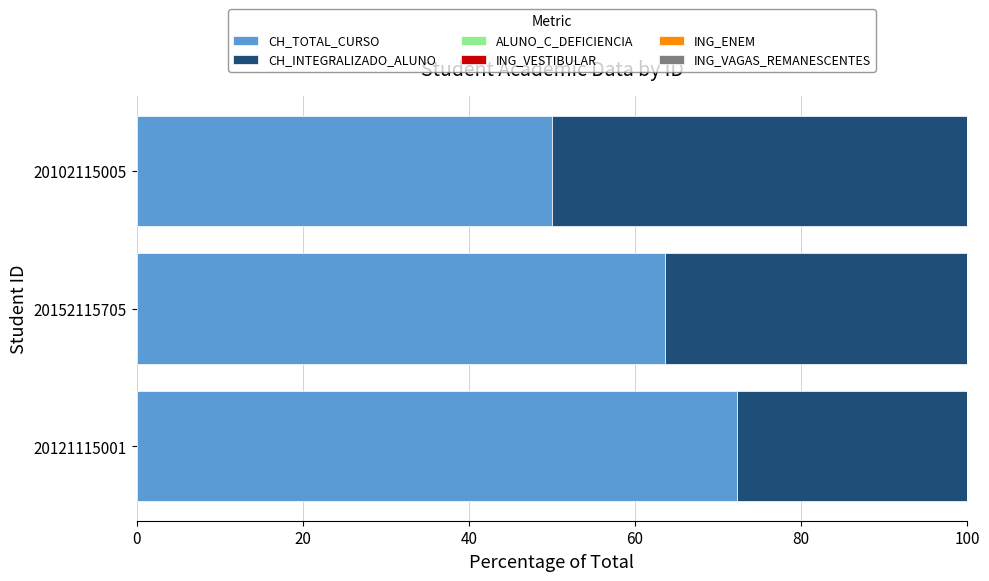

How many data points does each series have?

3